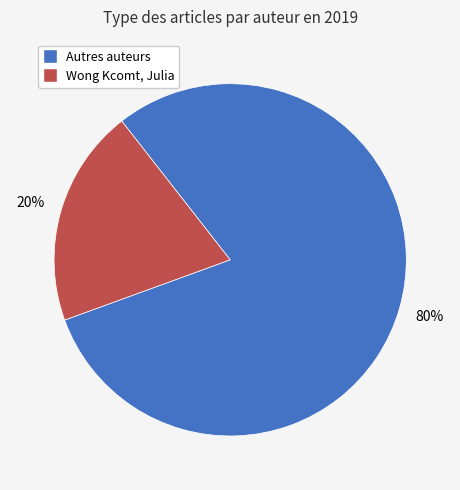

How many segments does this pie chart have?

2